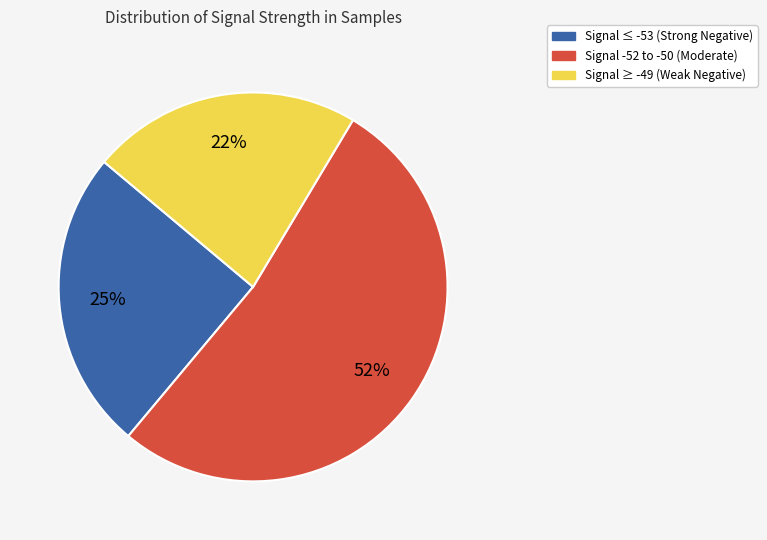

To the nearest percent, what is the average slice percentage?

33%